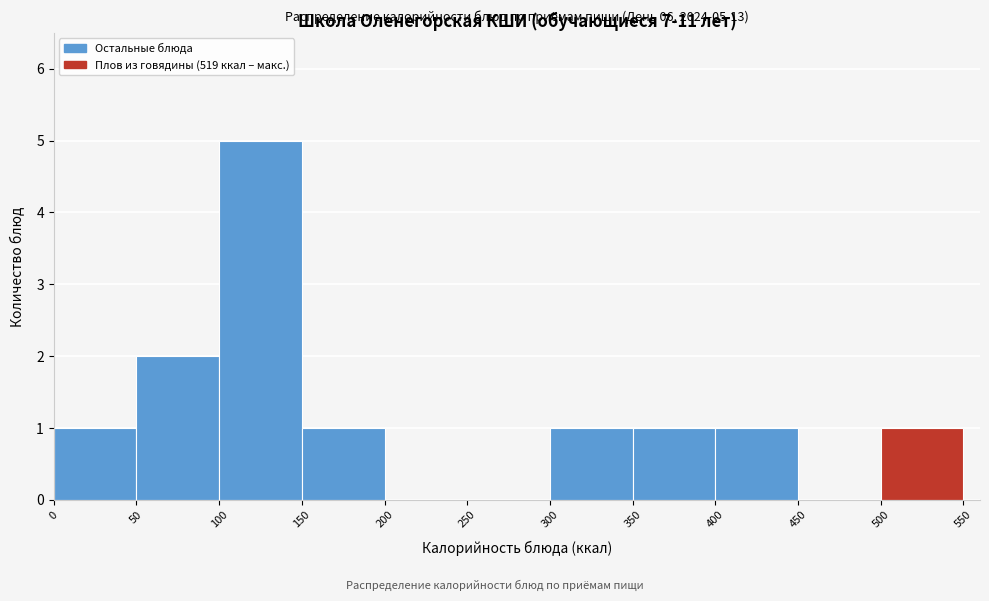

Which range on the x-axis has the tallest bar?

100 to 150